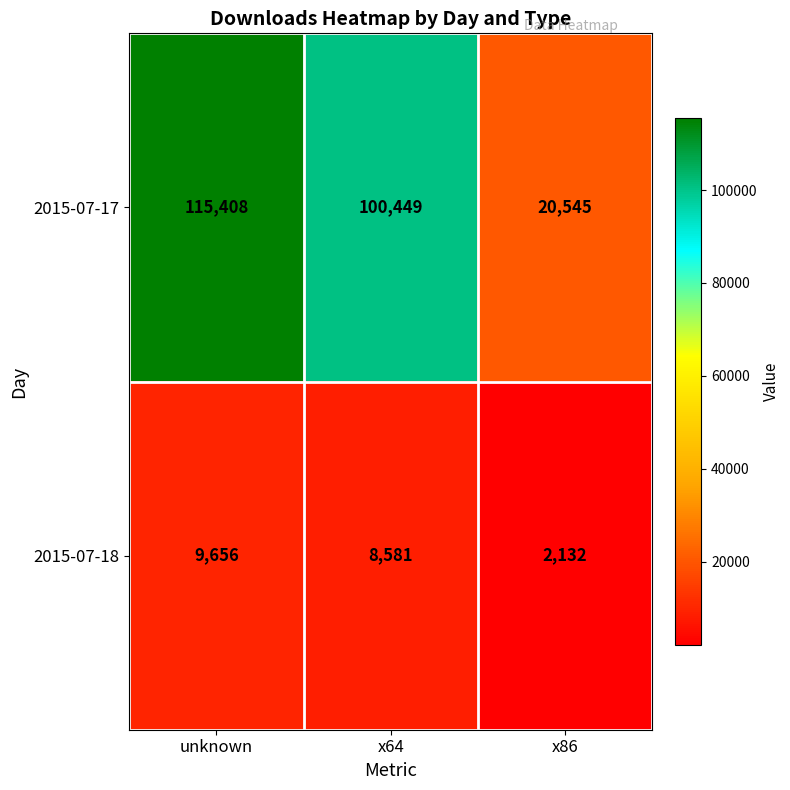

The 2015-07-17 series shows 152992 at x64. True or false?

False